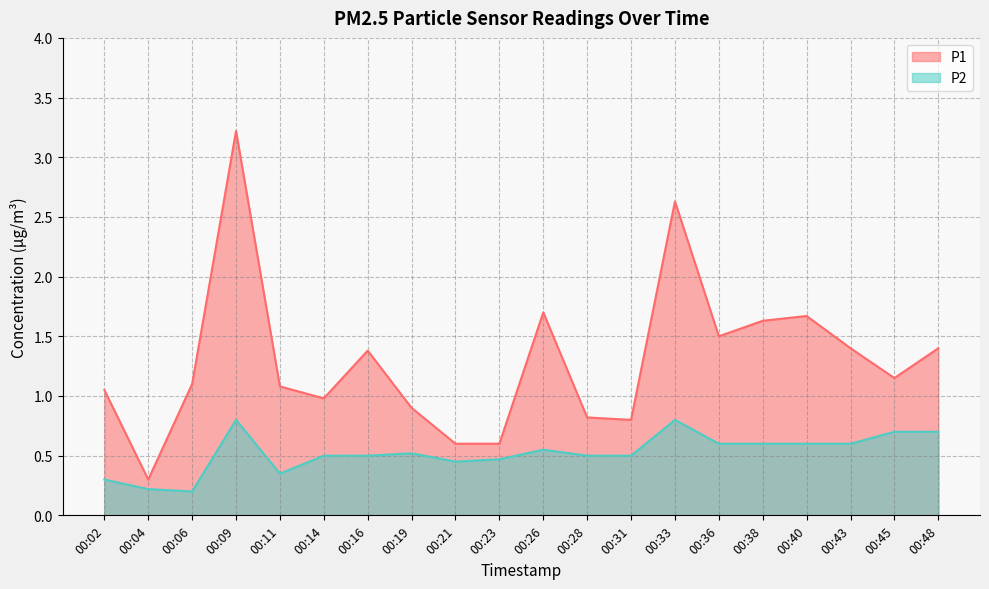

Reading left to right, list all the values displayed in this chart.

P1: 1.1	0.3	1.1	3.2	1.1	1.0	1.4	0.9	0.6	0.6	1.7	0.8	0.8	2.6	1.5	1.6	1.7	1.4	1.1	1.4
P2: 0.3	0.2	0.2	0.8	0.3	0.5	0.5	0.5	0.5	0.5	0.6	0.5	0.5	0.8	0.6	0.6	0.6	0.6	0.7	0.7